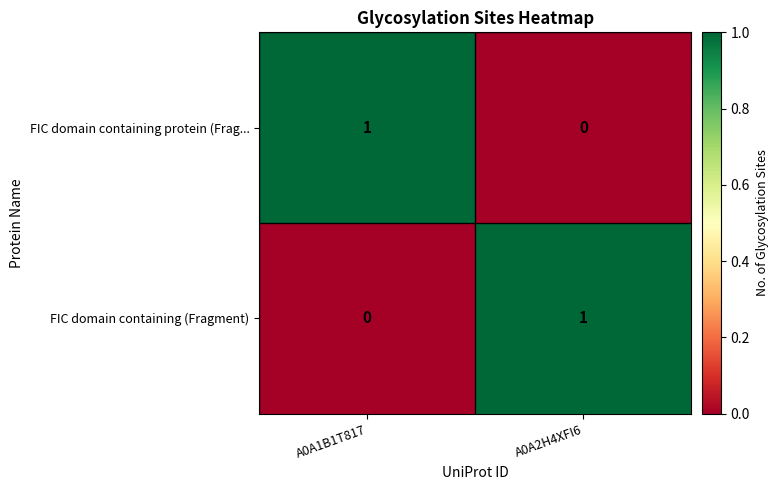

What is the greatest value displayed?

1